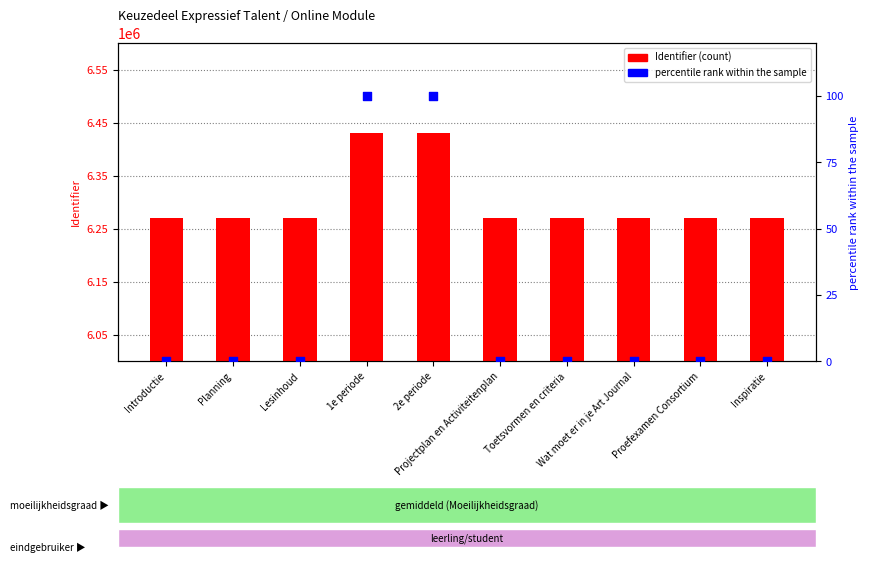

Which series reaches the maximum Y coordinate?

Identifier